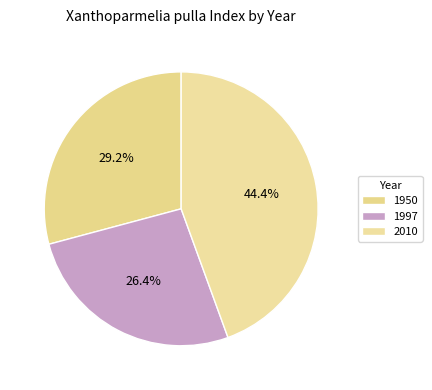

True or false: 2010 accounts for 35% of the total.

False